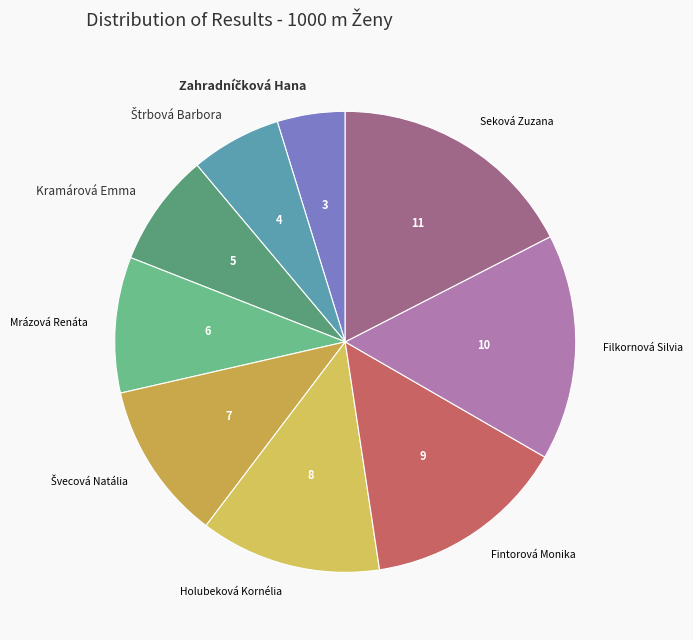

What is the ratio of the value at Kramárová Emma to the value at Mrázová Renáta?

0.8